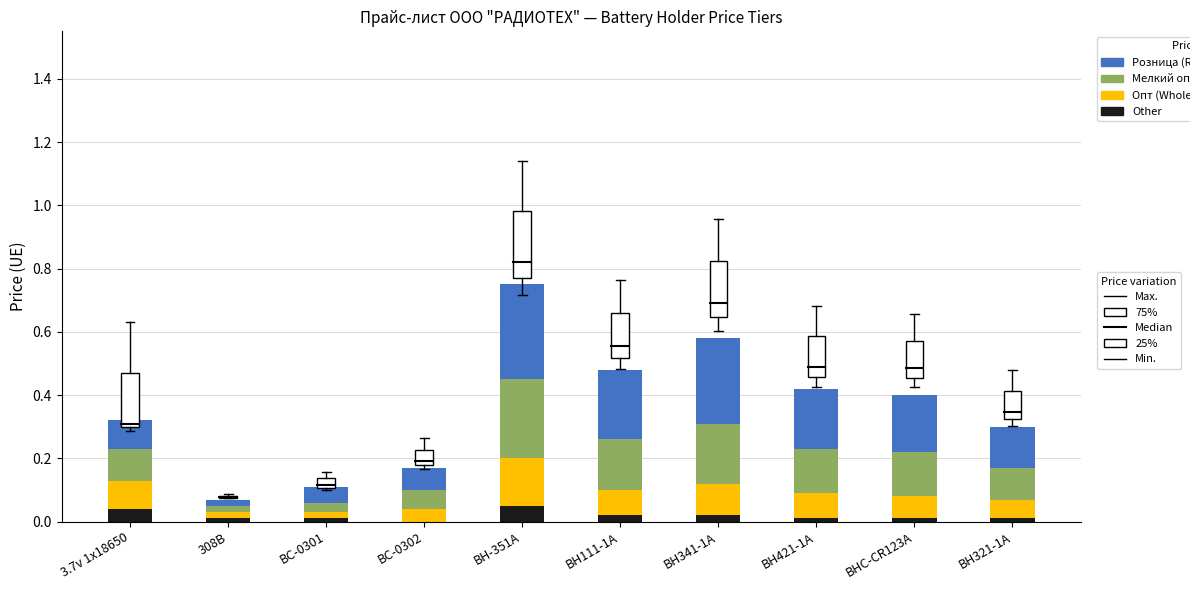

At which category is the sum across all series the highest?

BH-351A